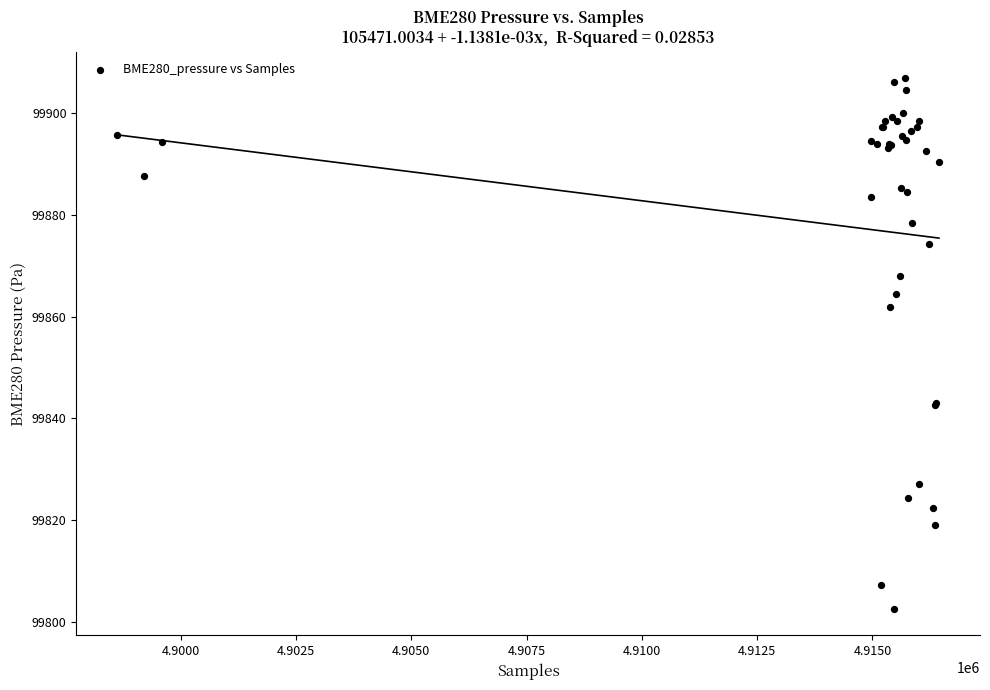

What Y value in the scatter plot is closest to 99854?

99861.9